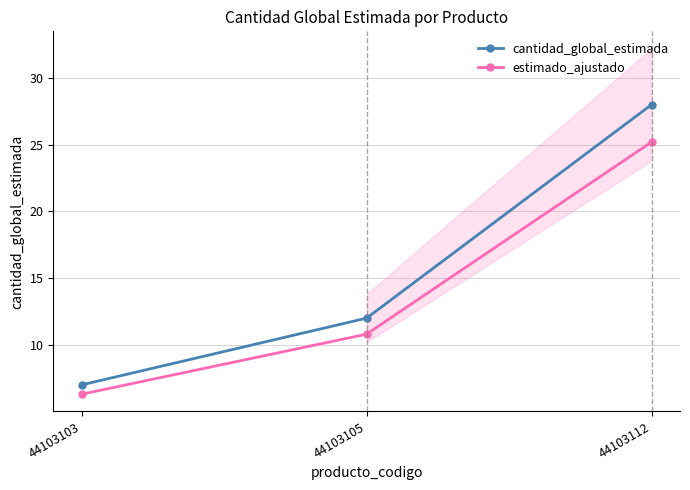

Reading left to right, list all the values displayed in this chart.

cantidad_global_estimada: 7.0	12.0	28.0
estimado_ajustado: 6.3	10.8	25.2